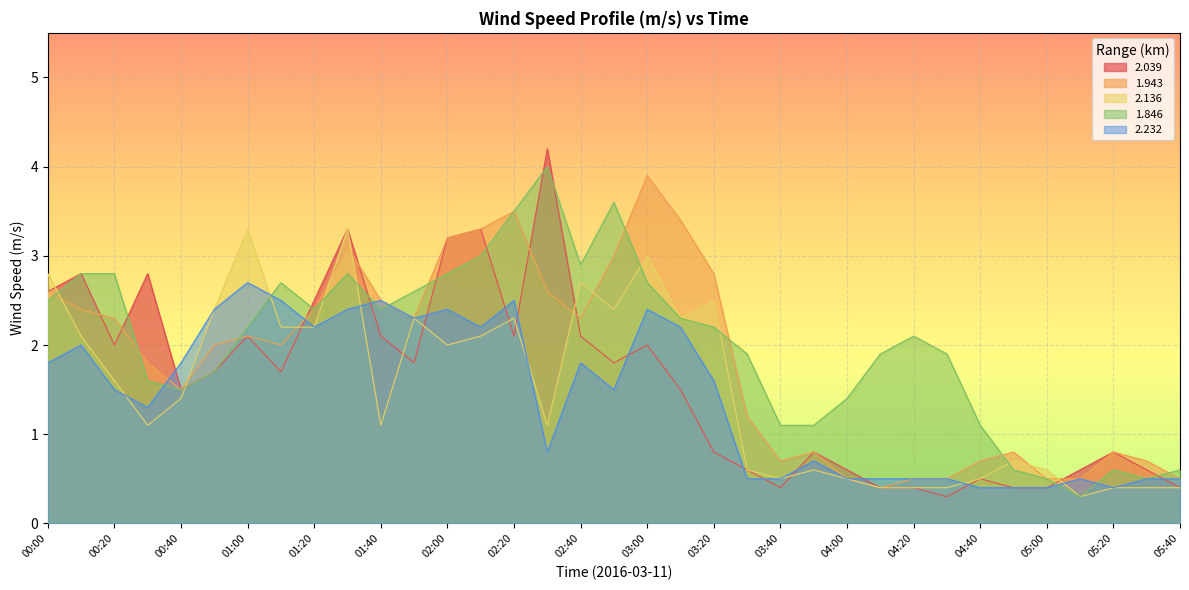

Is it true that 1.943 equals 2.8 at 03:20?

True